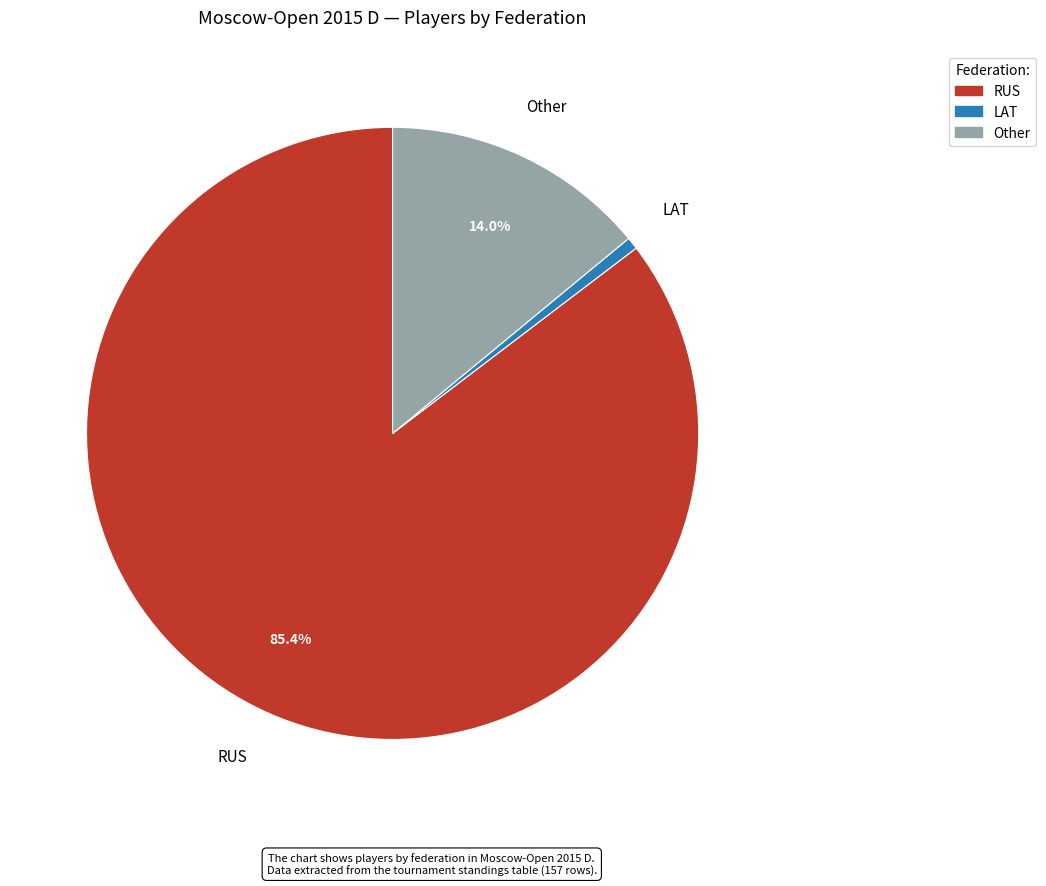

Combined, do RUS and Other account for over 50%?

Yes